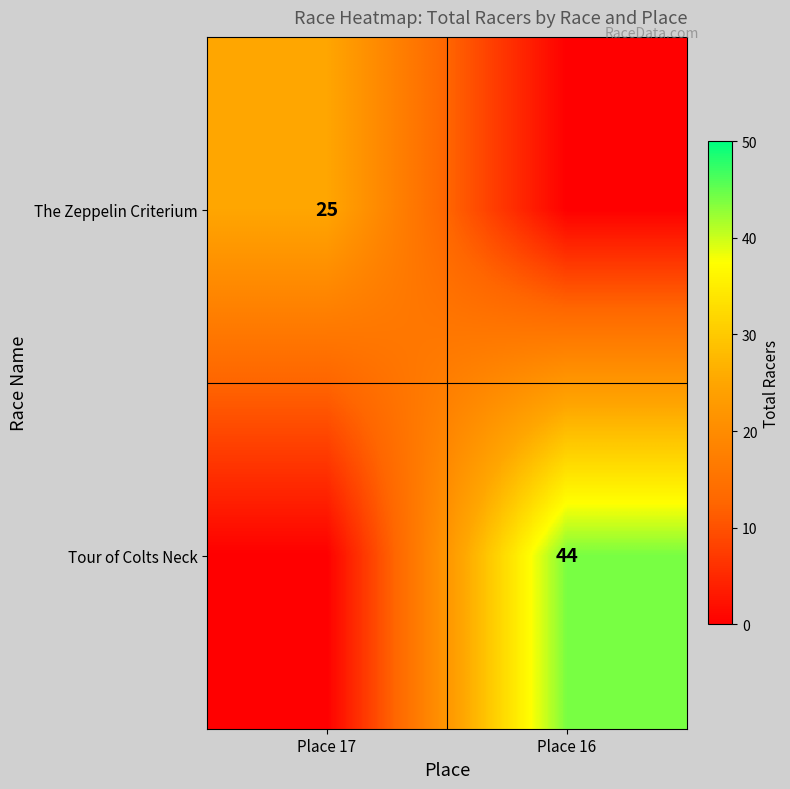

The The Zeppelin Criterium series shows 15 at Place 17. True or false?

False